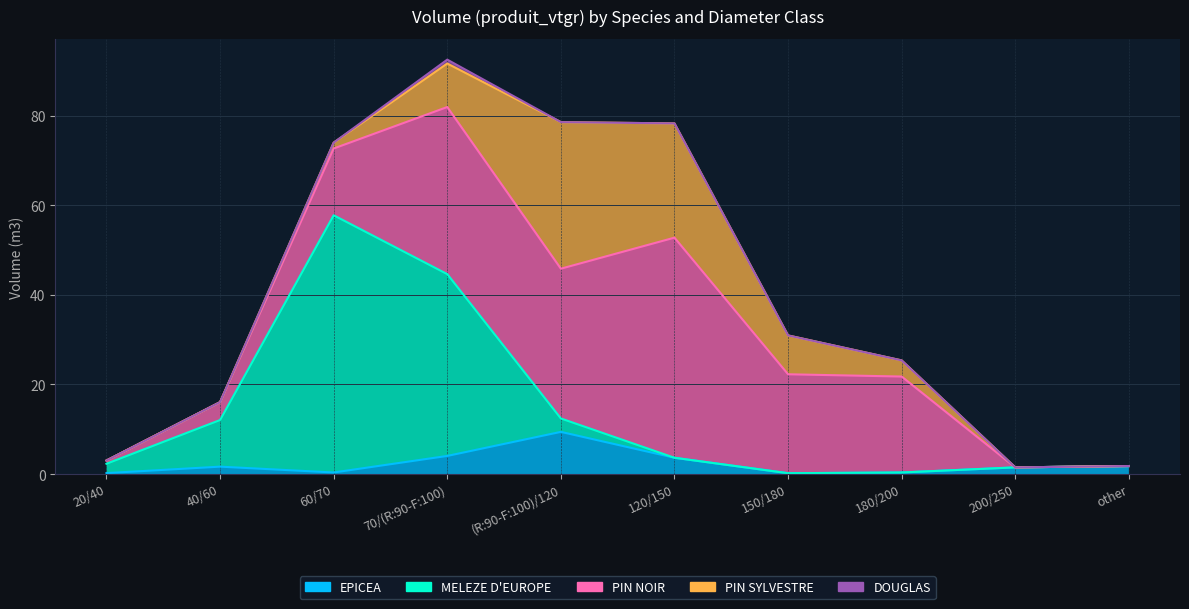

True or false: DOUGLAS and PIN NOIR cross at least once.

False